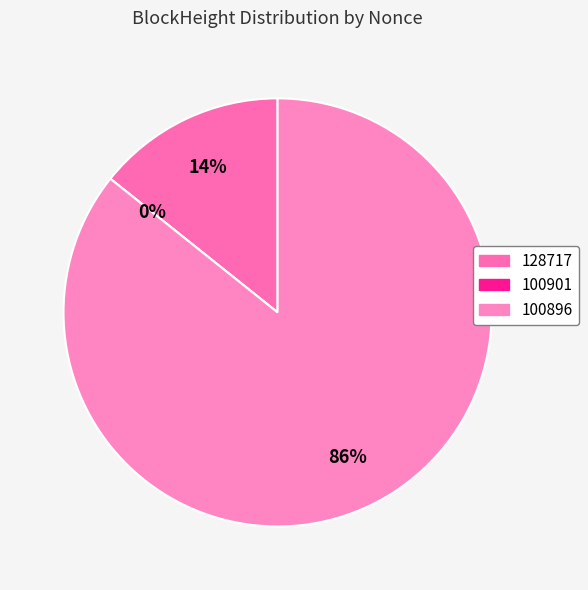

How many slices are in this pie chart?

3